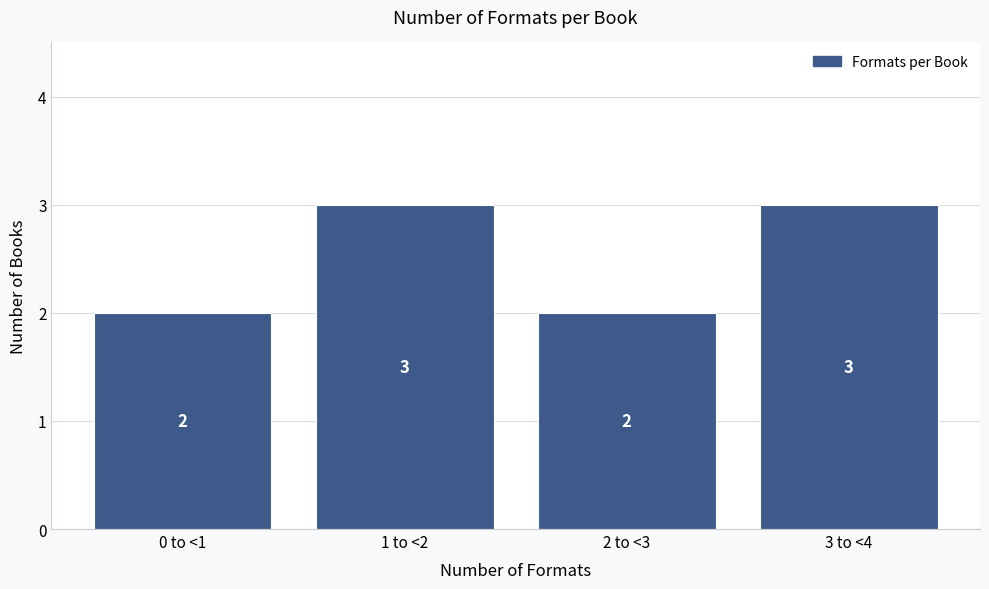

Reading right to left, list all the values displayed in this chart.

3	2	3	2